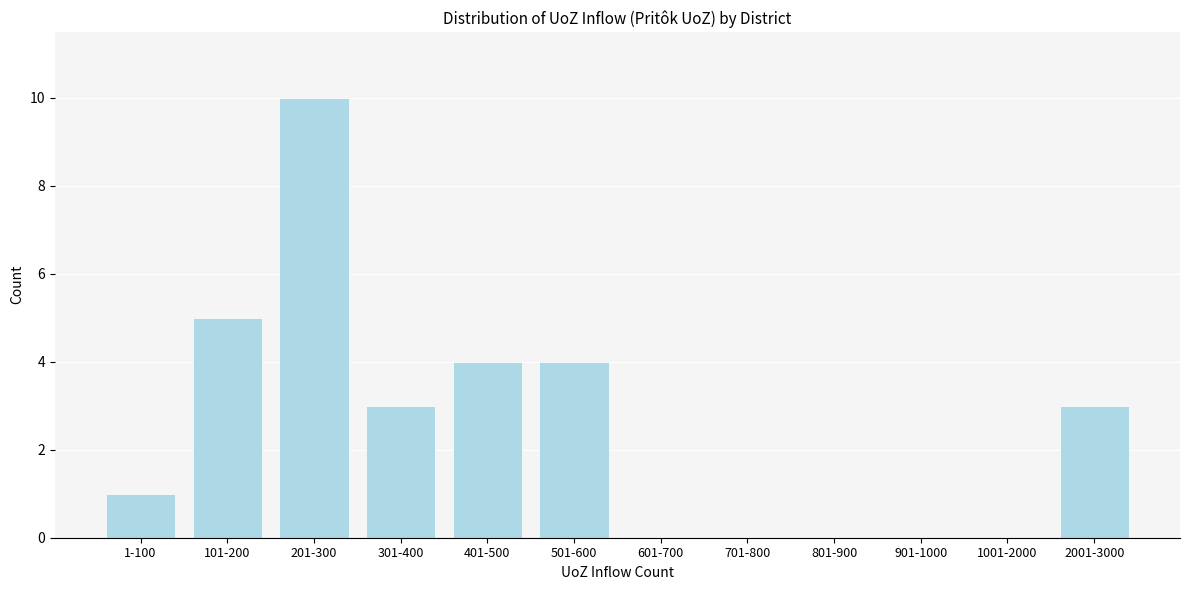

Reading left to right, transcribe all the data shown in this chart.

1-100=1	101-200=5	201-300=10	301-400=3	401-500=4	501-600=4	601-700=0	701-800=0	801-900=0	901-1000=0	1001-2000=0	2001-3000=3